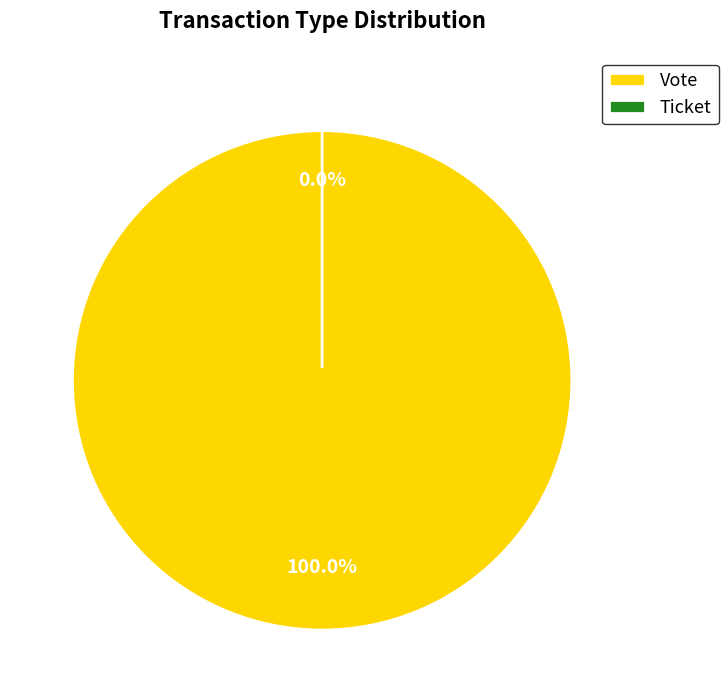

How many segments does this pie chart have?

2